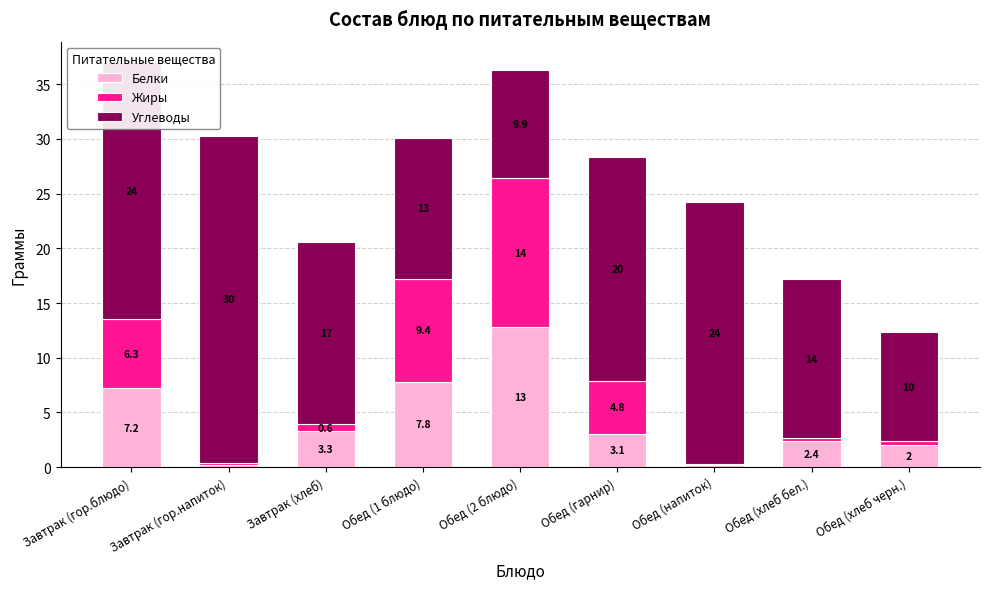

The Белки series shows 3.2 at Обед (1 блюдо). True or false?

False